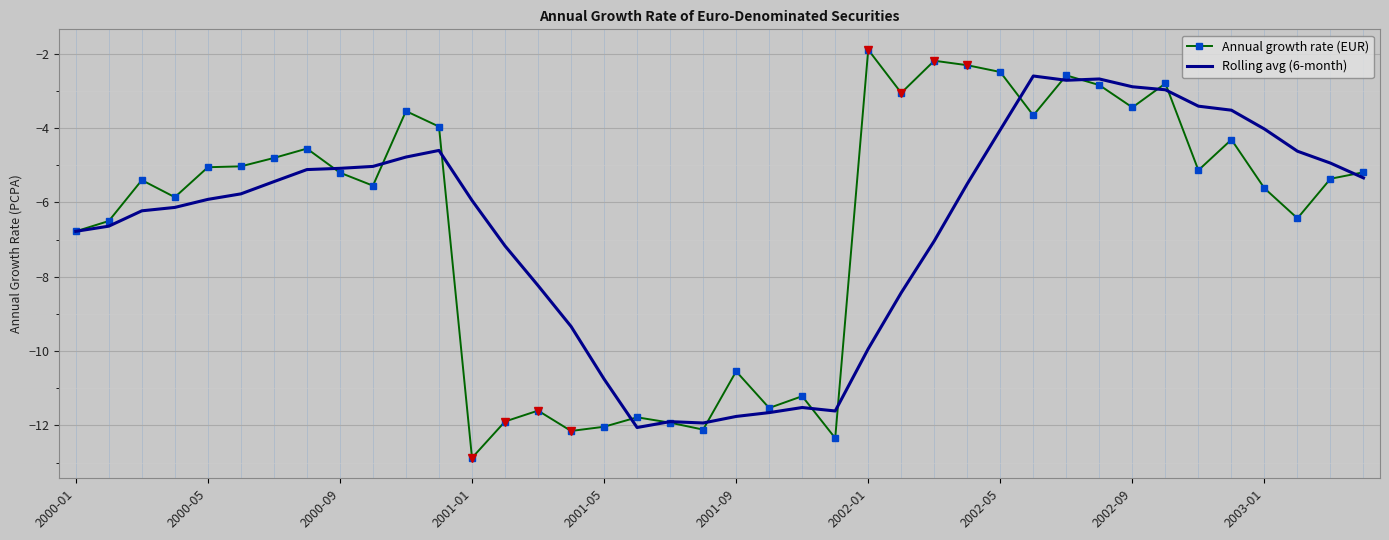

What is the greatest value displayed?

-1.9